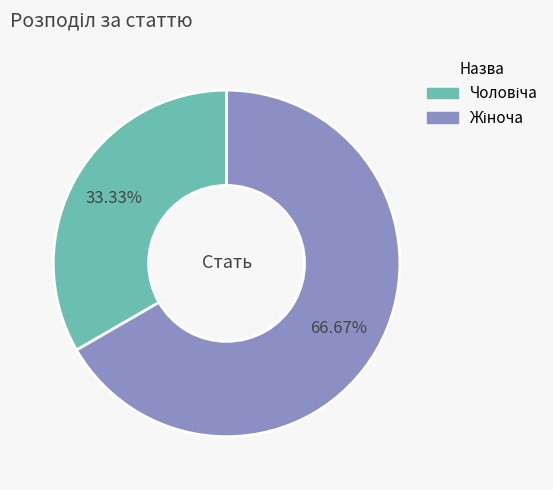

Is there a majority slice in this chart?

Yes